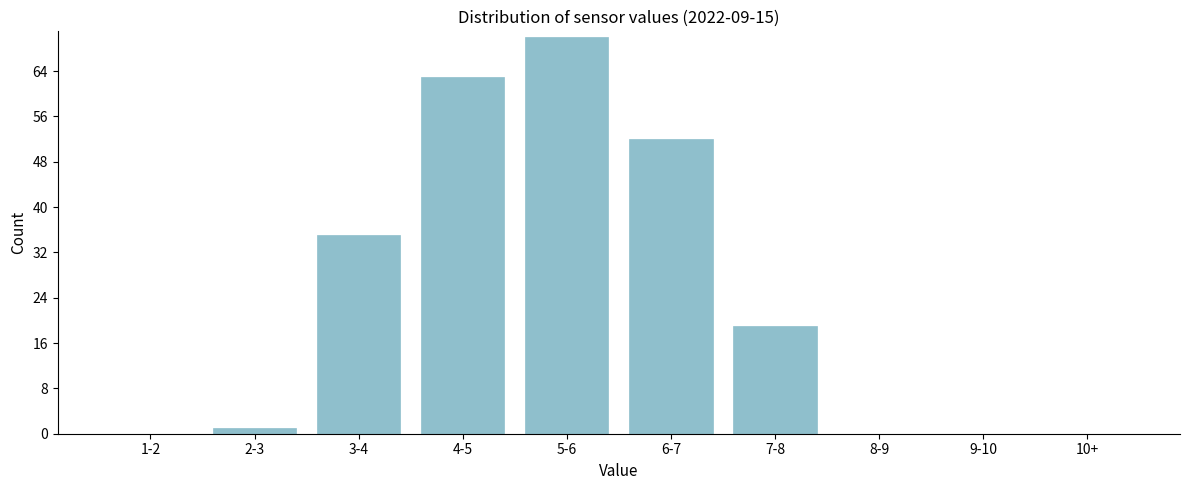

Reading right to left, transcribe all the data shown in this chart.

10+=0	9-10=0	8-9=0	7-8=19	6-7=52	5-6=70	4-5=63	3-4=35	2-3=1	1-2=0